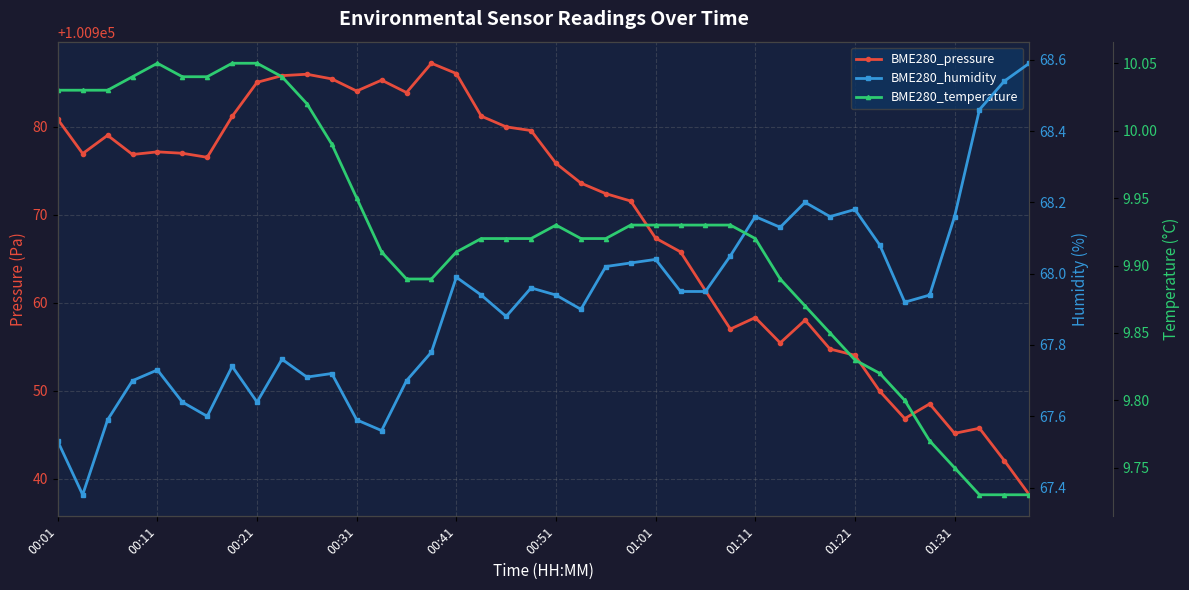

What is the total value across all series at 30?

101036.1